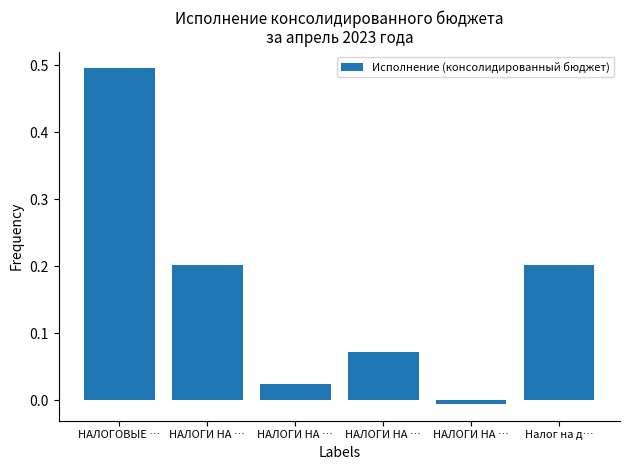

How many values are above zero?

5